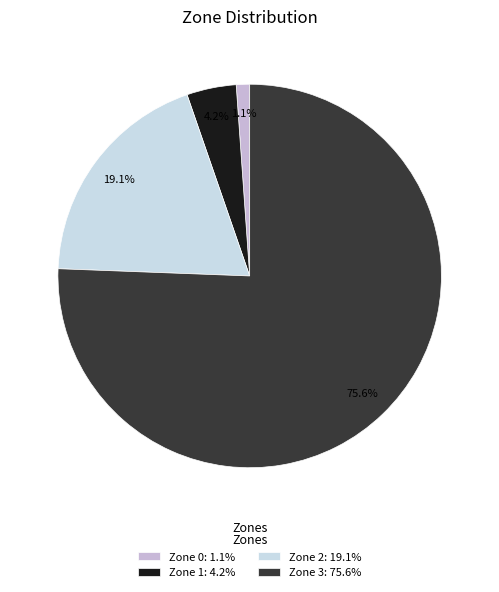

To the nearest percent, what is the difference between the largest and smallest slice percentages?

74%